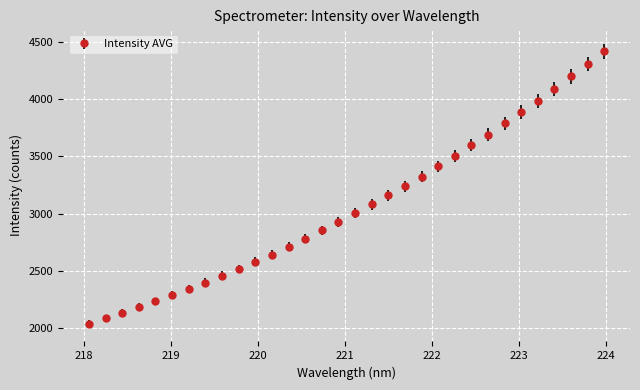

What is the value of the 6th point from the left?

2287.6